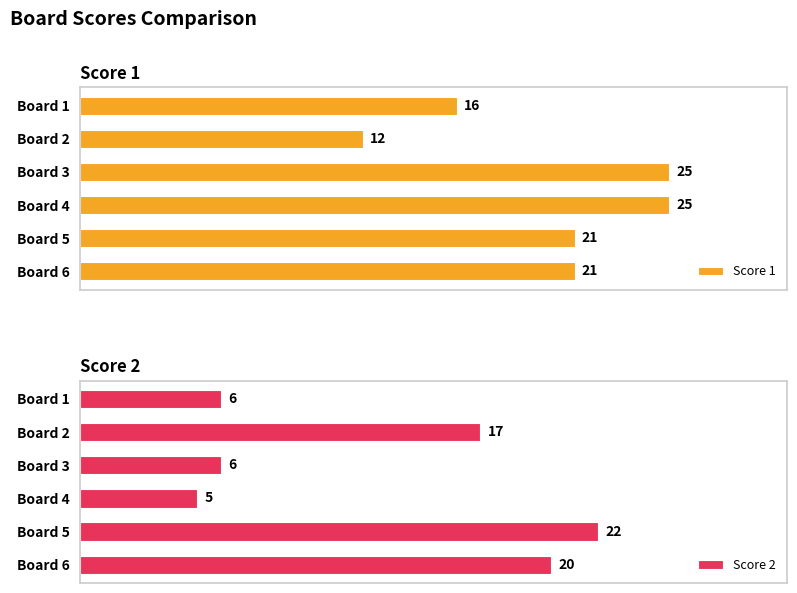

Are the bars horizontal?

Yes